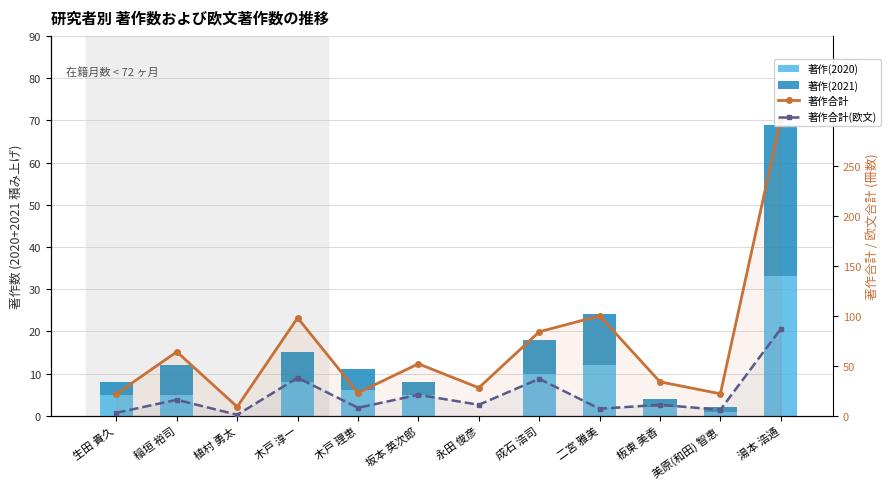

Reading left to right, list all the values displayed in this chart.

著作(2020): 生田 貴久=5	稲垣 裕司=5	植村 勇太=0	木戸 淳一=8	木戸 理恵=6	坂本 英次郎=5	永田 俊彦=0	成石 浩司=10	二宮 雅美=12	板東 美香=2	美原(和田) 智恵=1	湯本 浩通=33
著作(2021): 生田 貴久=3	稲垣 裕司=7	植村 勇太=0	木戸 淳一=7	木戸 理恵=5	坂本 英次郎=3	永田 俊彦=0	成石 浩司=8	二宮 雅美=12	板東 美香=2	美原(和田) 智恵=1	湯本 浩通=36
著作合計: 生田 貴久=22	稲垣 裕司=64	植村 勇太=9	木戸 淳一=98	木戸 理恵=23	坂本 英次郎=52	永田 俊彦=28	成石 浩司=84	二宮 雅美=100	板東 美香=34	美原(和田) 智恵=22	湯本 浩通=297
著作合計(欧文): 生田 貴久=3	稲垣 裕司=16	植村 勇太=1	木戸 淳一=38	木戸 理恵=8	坂本 英次郎=21	永田 俊彦=11	成石 浩司=37	二宮 雅美=7	板東 美香=11	美原(和田) 智恵=6	湯本 浩通=87